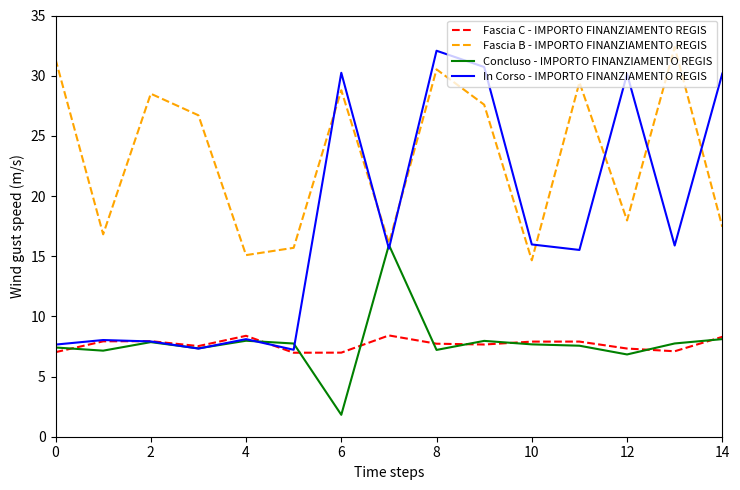

How many data points in Concluso - IMPORTO FINANZIAMENTO REGIS are less than 7?

2